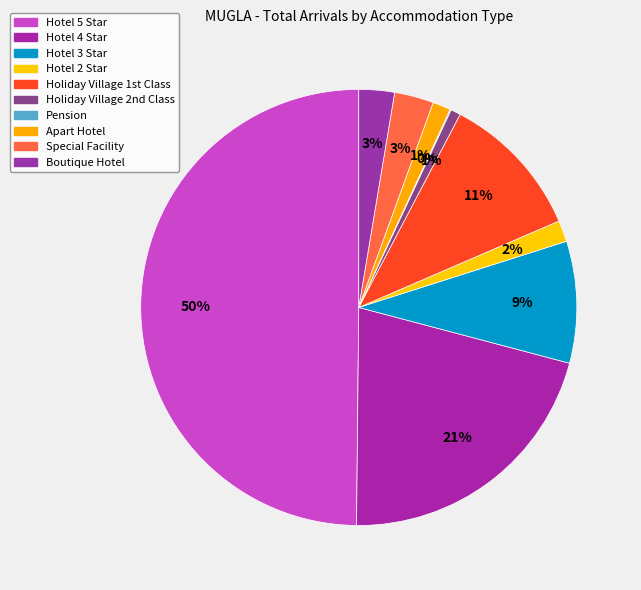

Is there a majority slice in this chart?

No